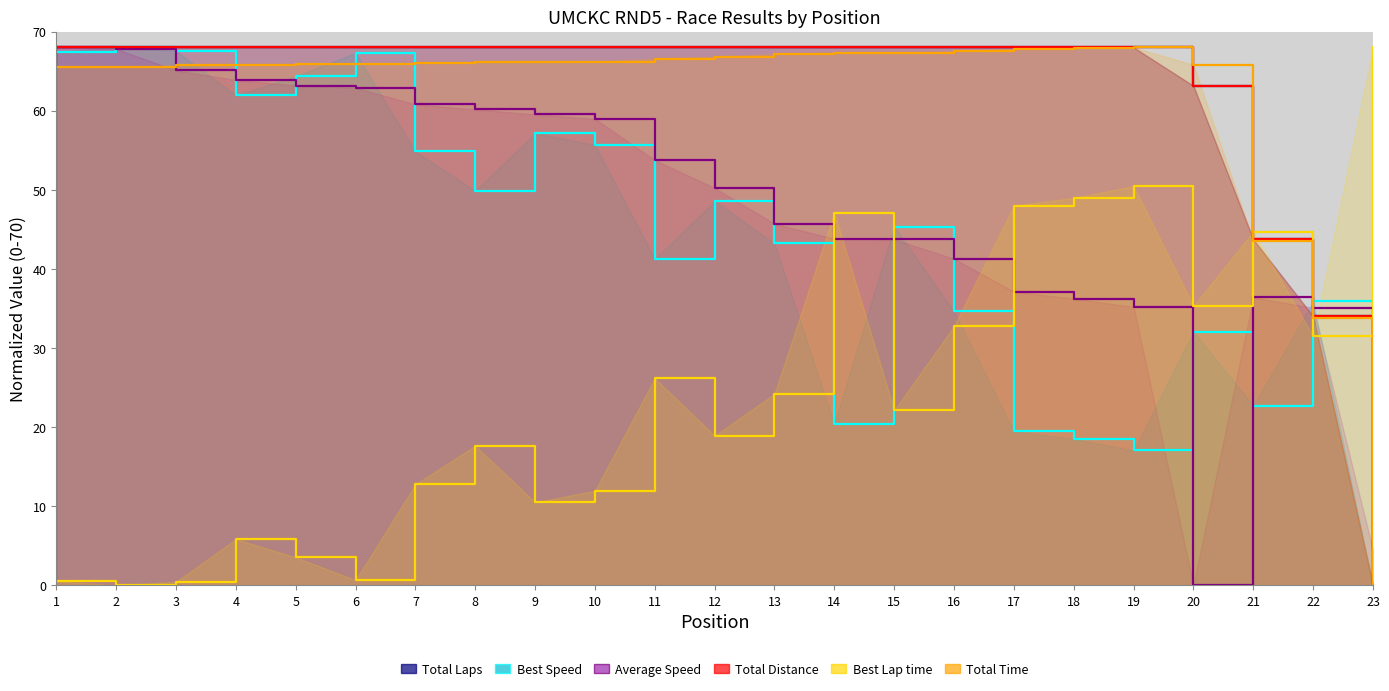

Does the chart display data point markers on the line(s)?

No